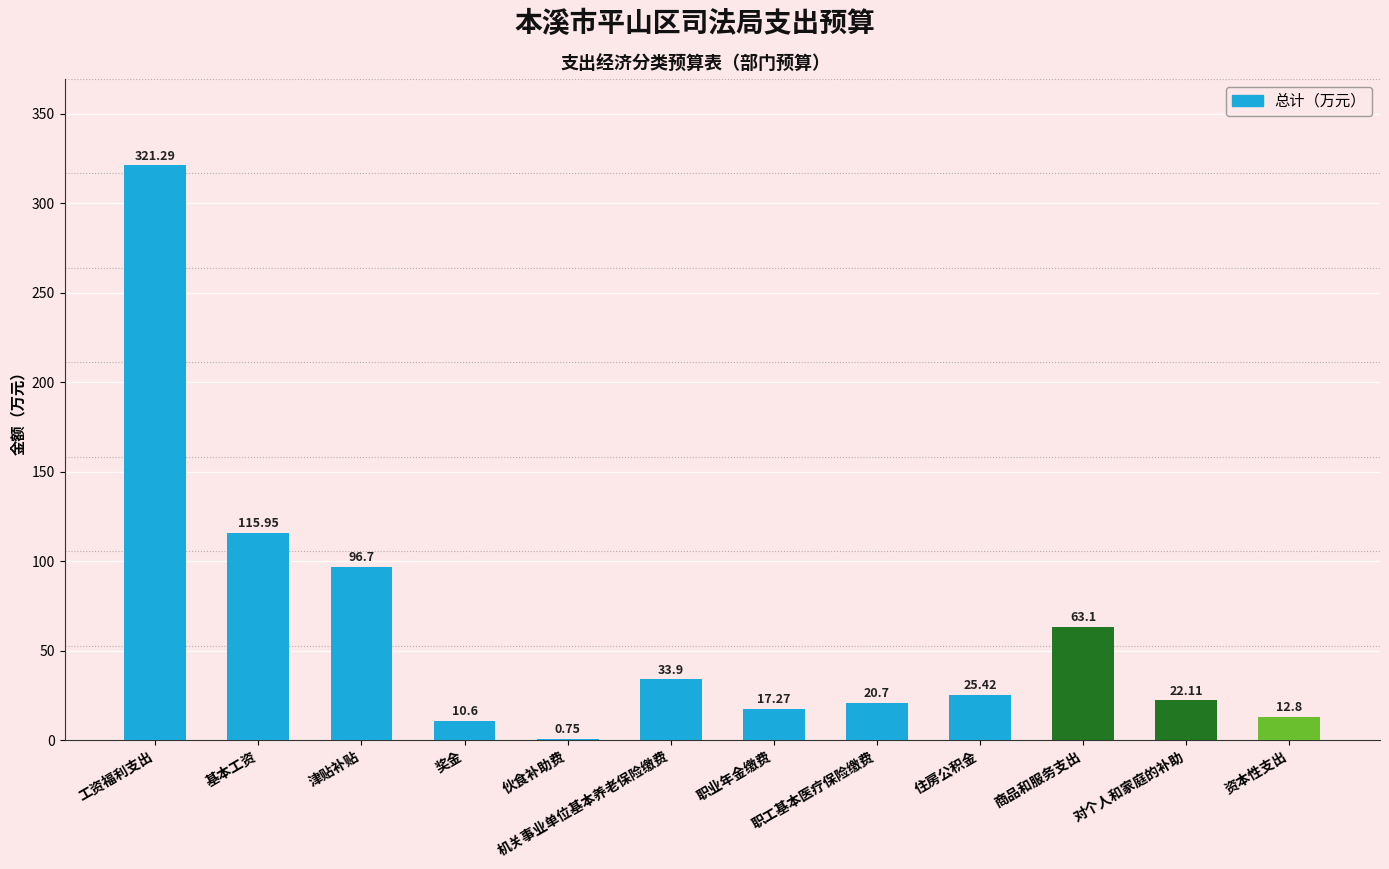

What is the sum of the values at 基本工资 and 职工基本医疗保险缴费?

136.7